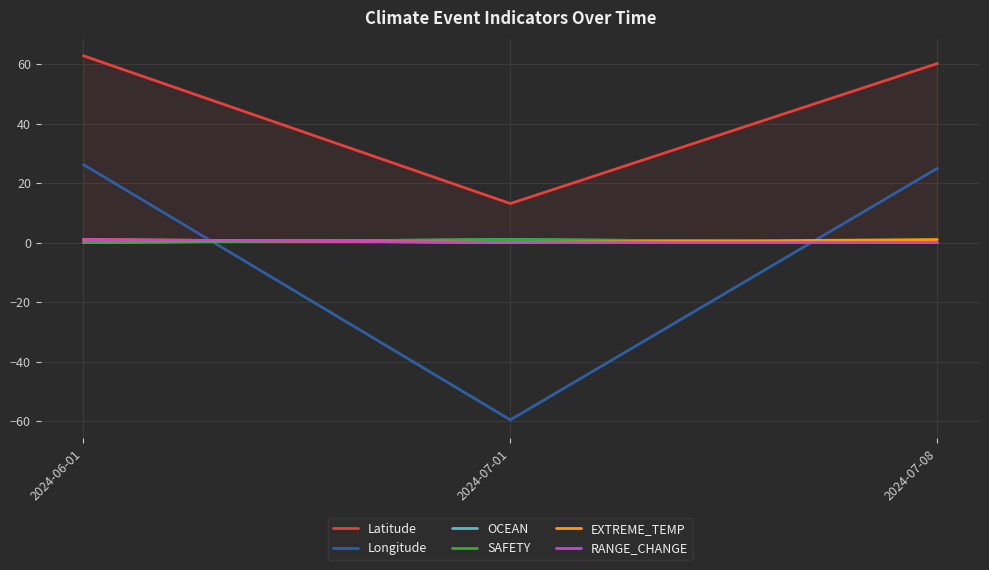

Does the chart have visible grid lines?

Yes